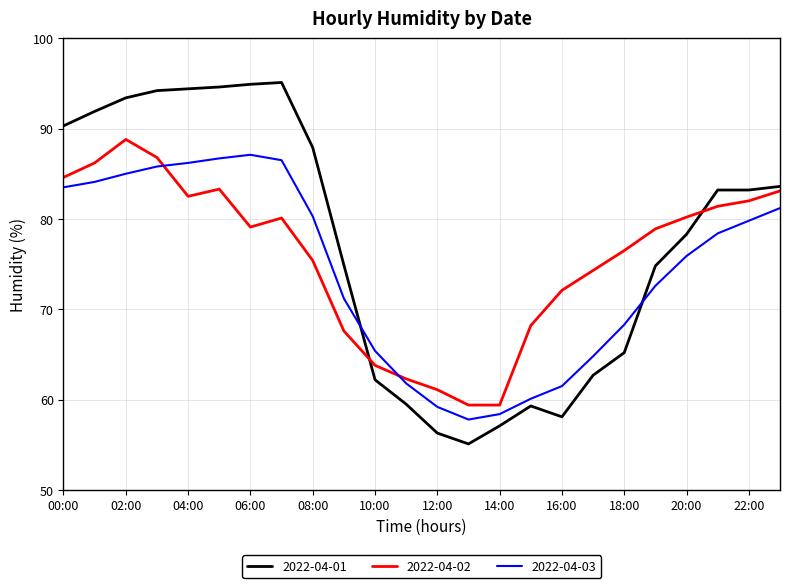

What is the minimum value for 2022-04-03?

57.8